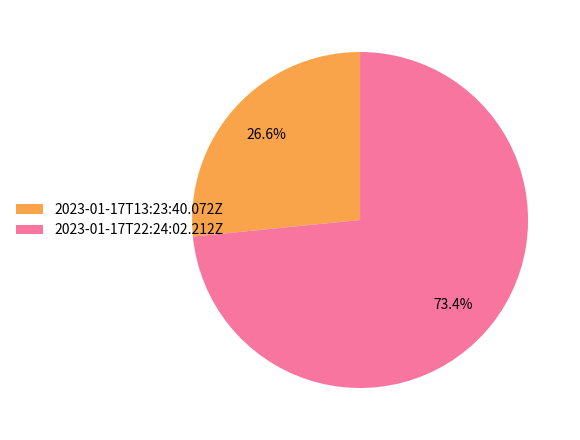

To the nearest percent, what is the difference between the largest and smallest slice percentages?

47%